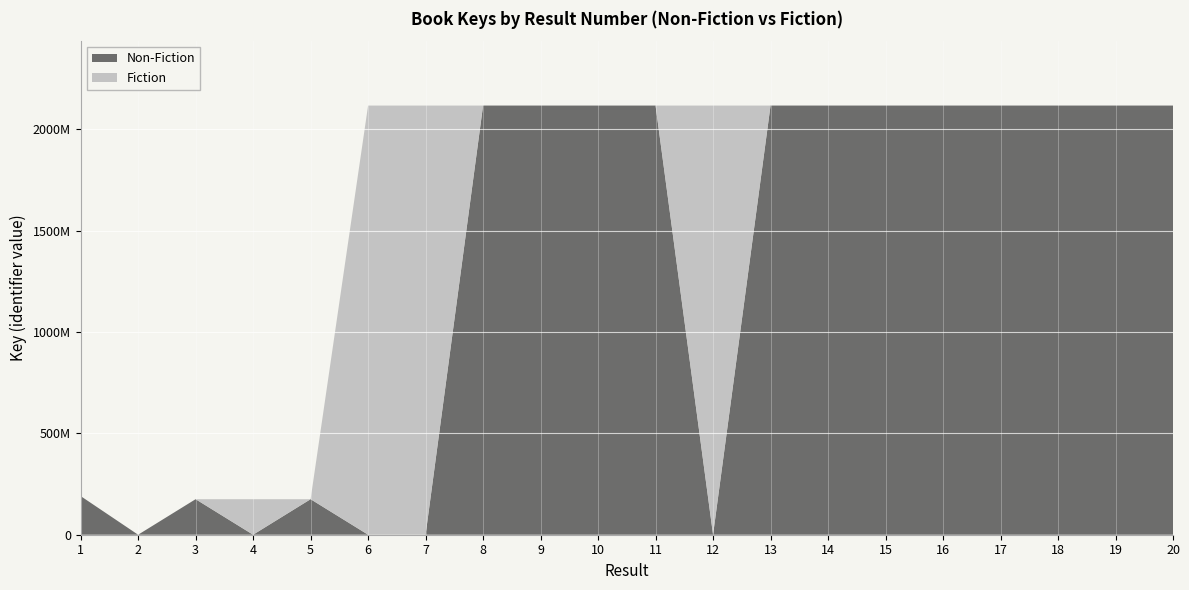

Reading right to left, extract all data points from this chart.

Non-Fiction: 20=2117902418	19=2117924580	18=2117902432	17=2117911875	16=2117921712	15=2117916525	14=2117902808	13=2117926080	12=0	11=2117901948	10=2117901406	9=2117908422	8=2117911836	7=0	6=0	5=175302457	4=0	3=175302025	2=0	1=190831934
Fiction: 20=0	19=0	18=0	17=0	16=0	15=0	14=0	13=0	12=2117923708	11=0	10=0	9=0	8=0	7=2117872036	6=2117865435	5=0	4=175302924	3=0	2=0	1=0